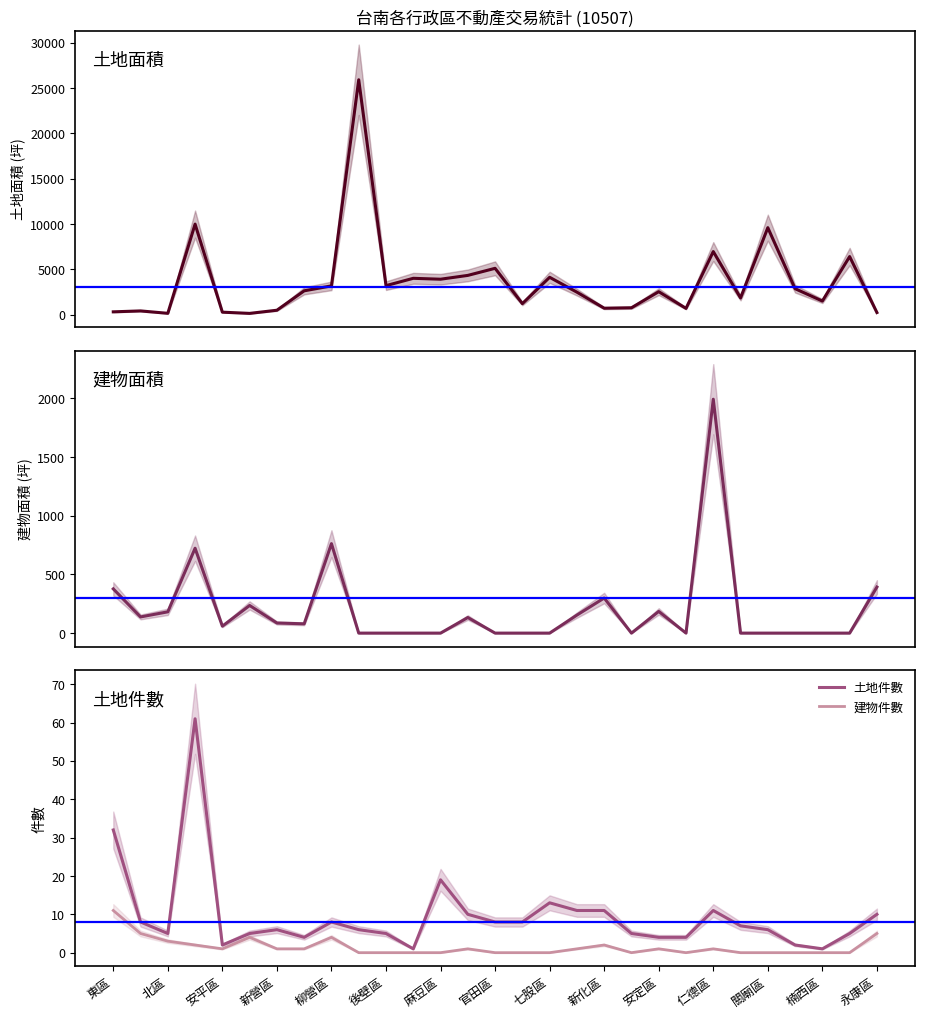

Is the value of 土地件數 at 七股區 greater than the value of 建物件數 at 楠西區?

Yes